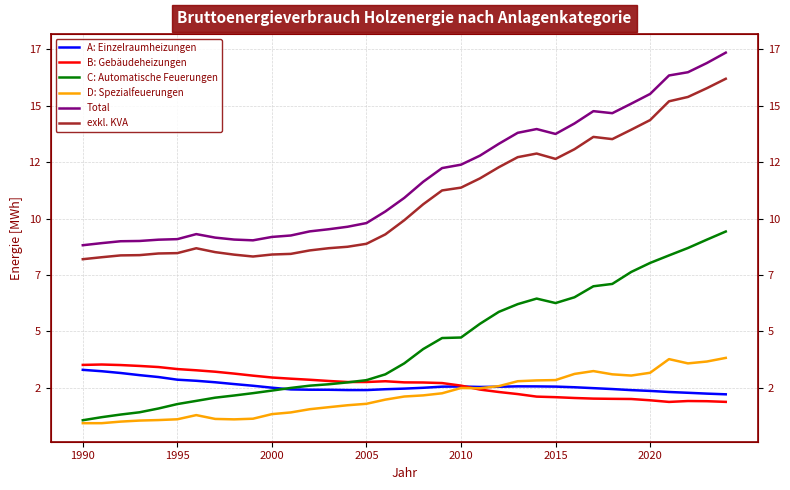

Which series has the widest spread of values?

Total